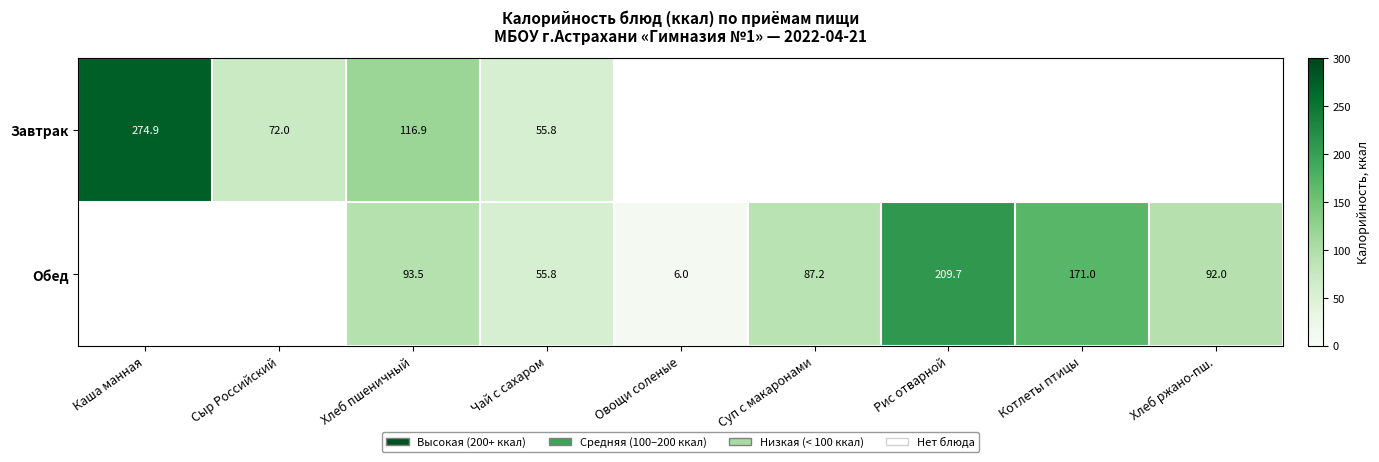

What is the maximum value shown in the chart?

274.9